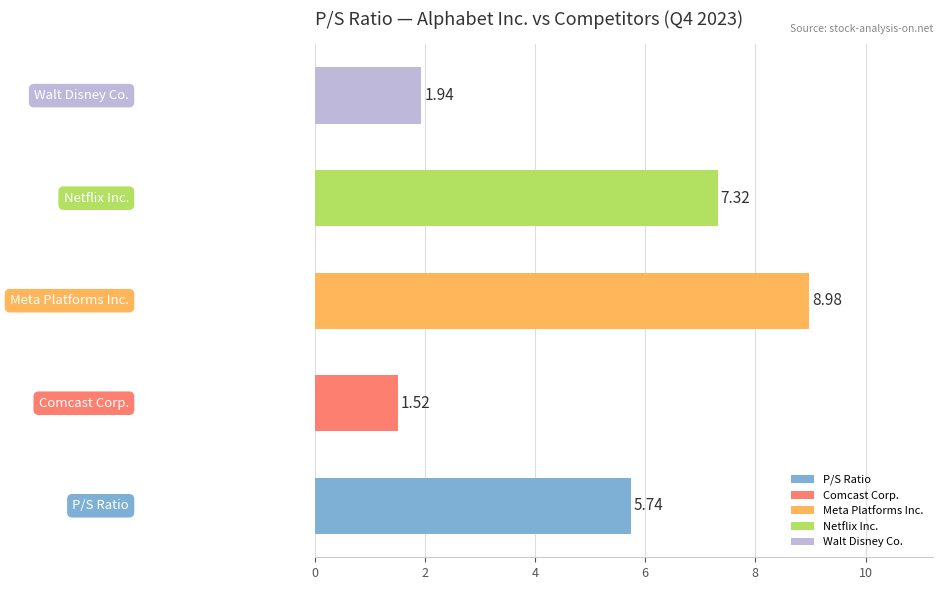

What is the difference between the second highest and second lowest values?

5.4